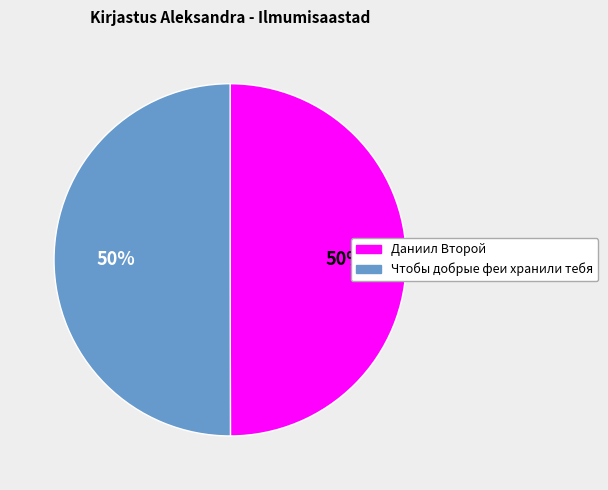

What percentage is the Чтобы добрые феи хранили тебя slice, to the nearest percent?

50%